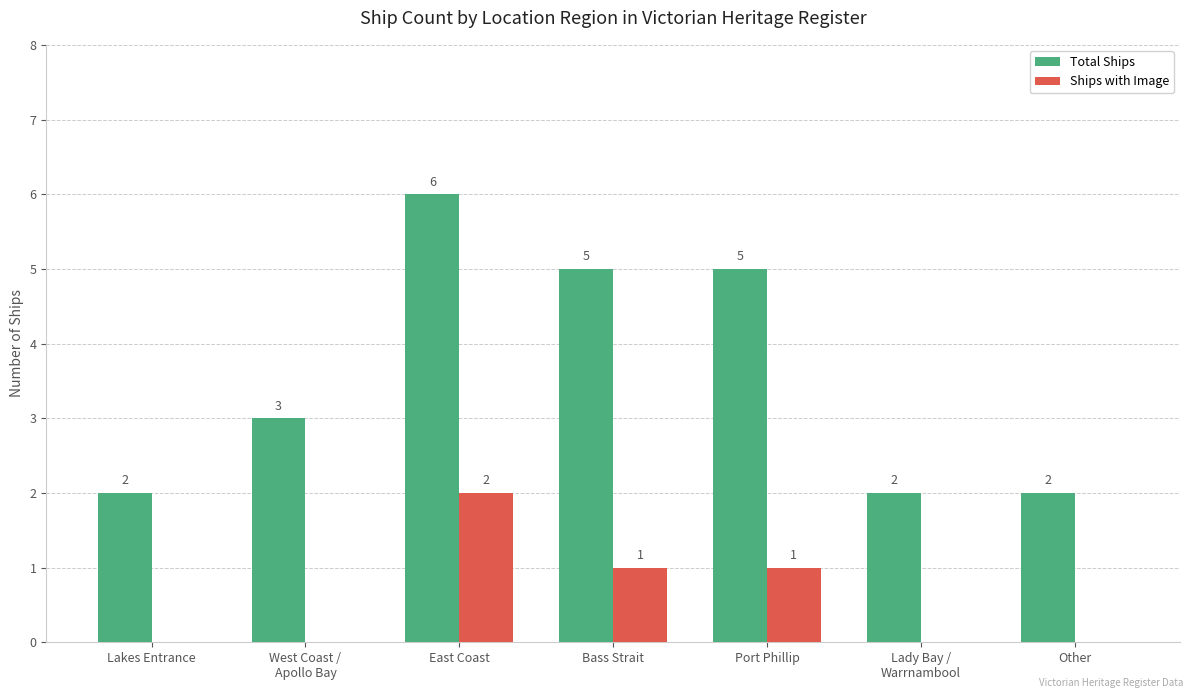

Is the value of Total Ships at Port Phillip greater than the value of Ships with Image at Other?

Yes